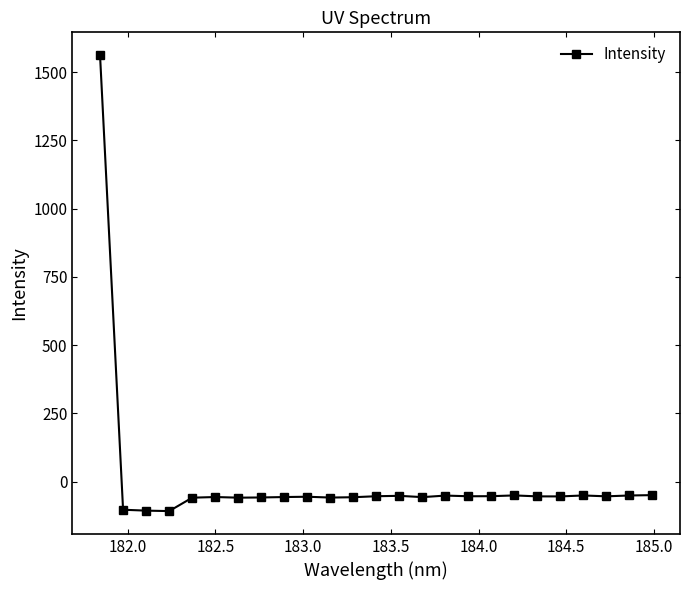

True or false: there are more than 2 points higher than both neighbors.

True